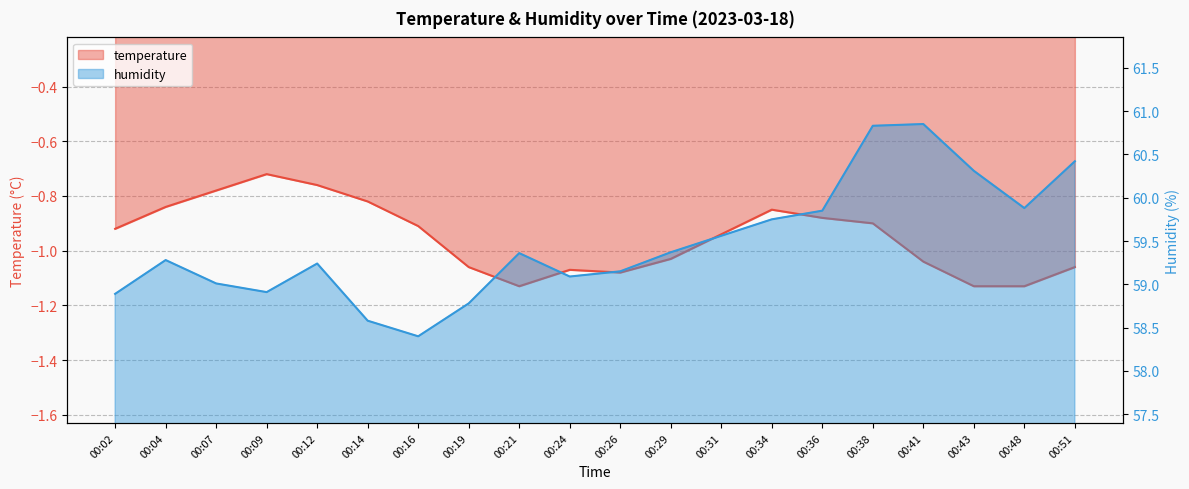

At how many categories does at least one series exceed 0?

20